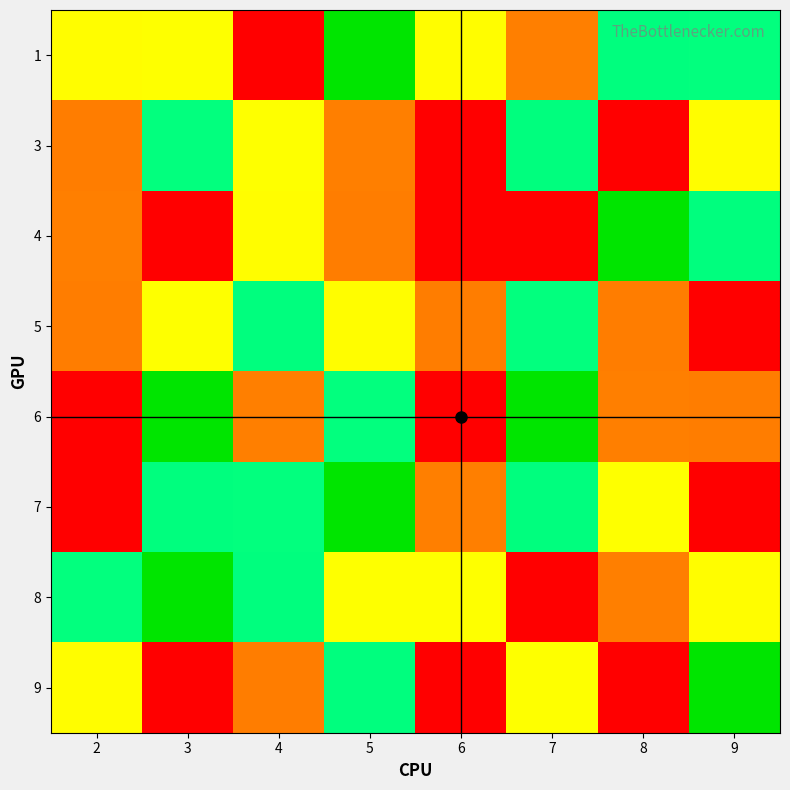

Which category has the highest value across all series?

4